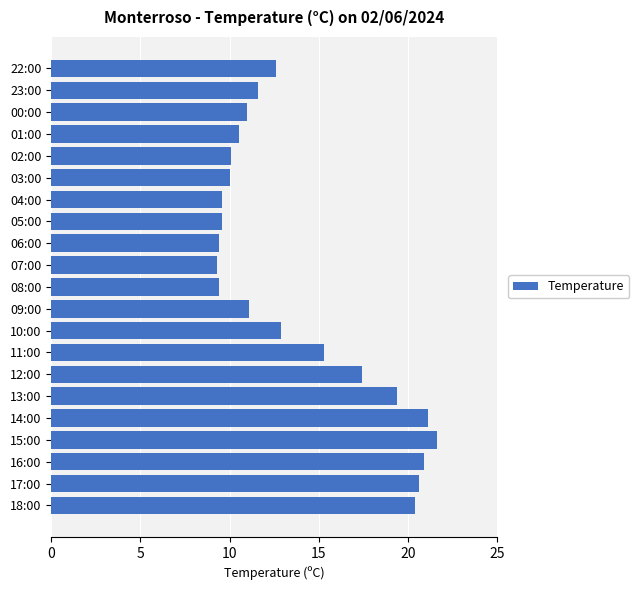

Which category has the highest value across all series?

15:00